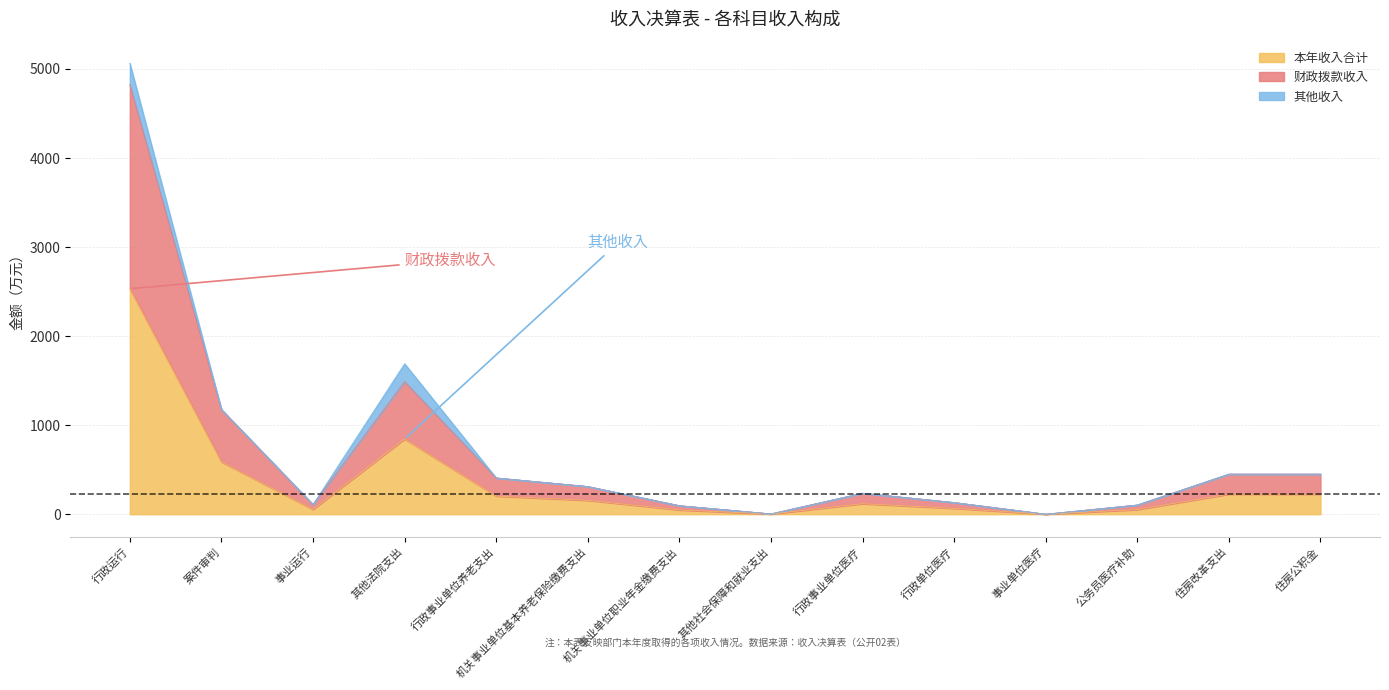

What is the minimum value shown in the chart?

0.5